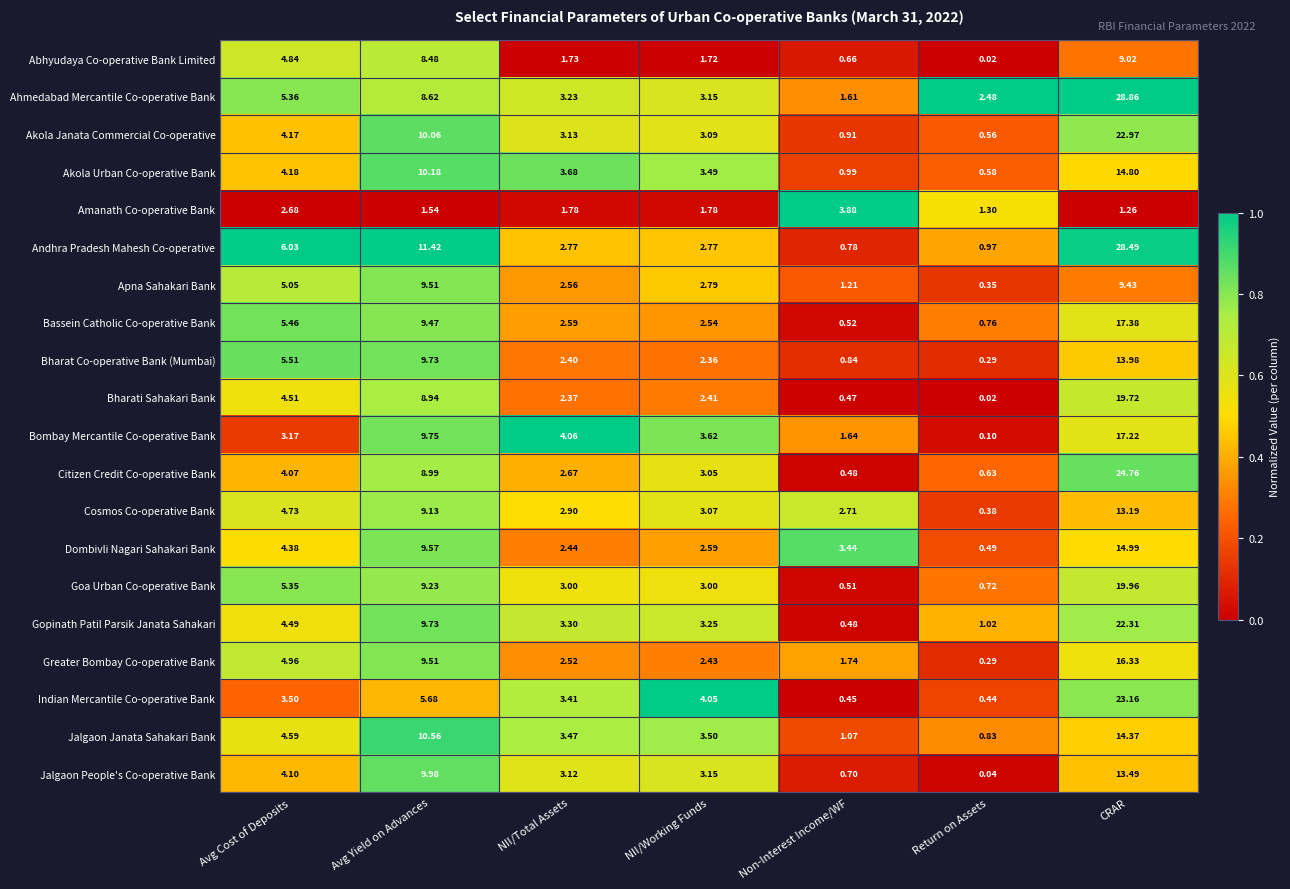

Where does the Apna Sahakari Bank series first go above 2?

Avg Cost of Deposits